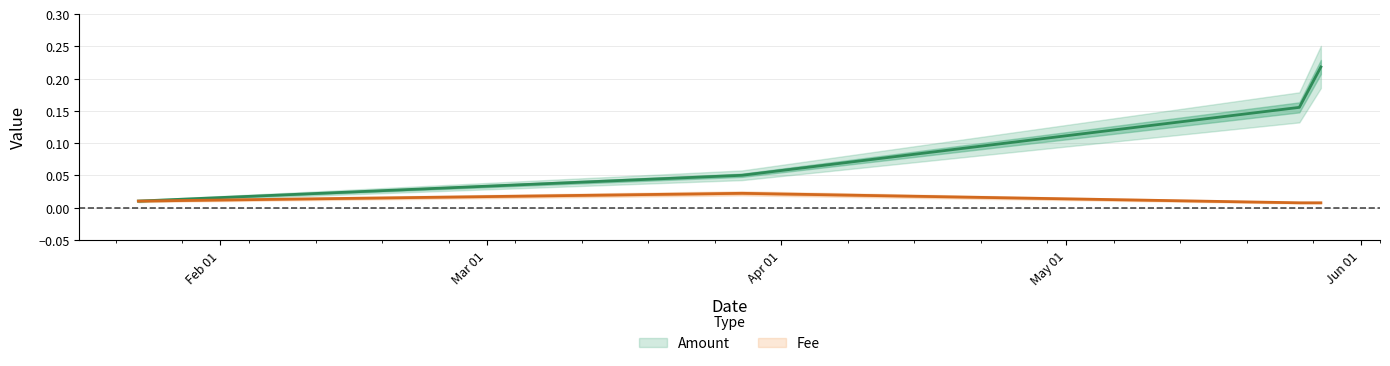

At which category does Fee reach its first local peak?

2019-03-27 21:06:40